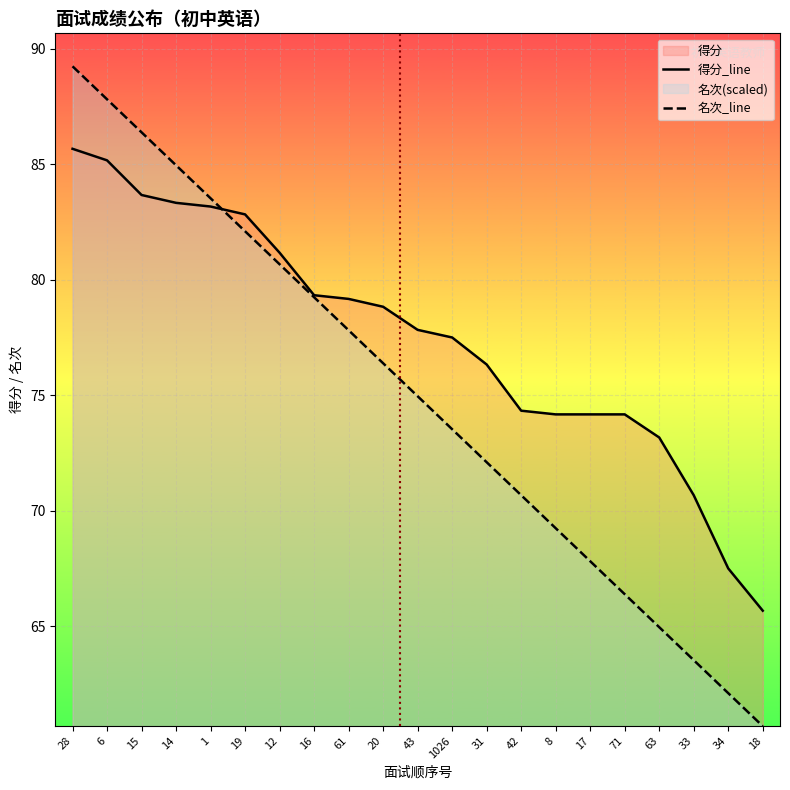

What is the difference between the highest and lowest values at 18?

5.0